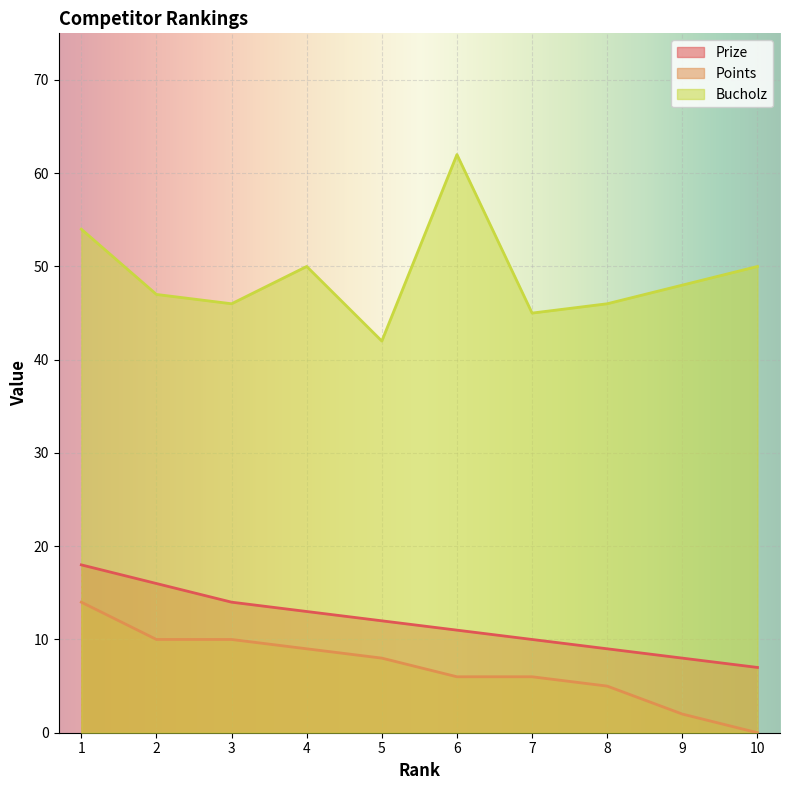

Count the number of data series in this chart.

3